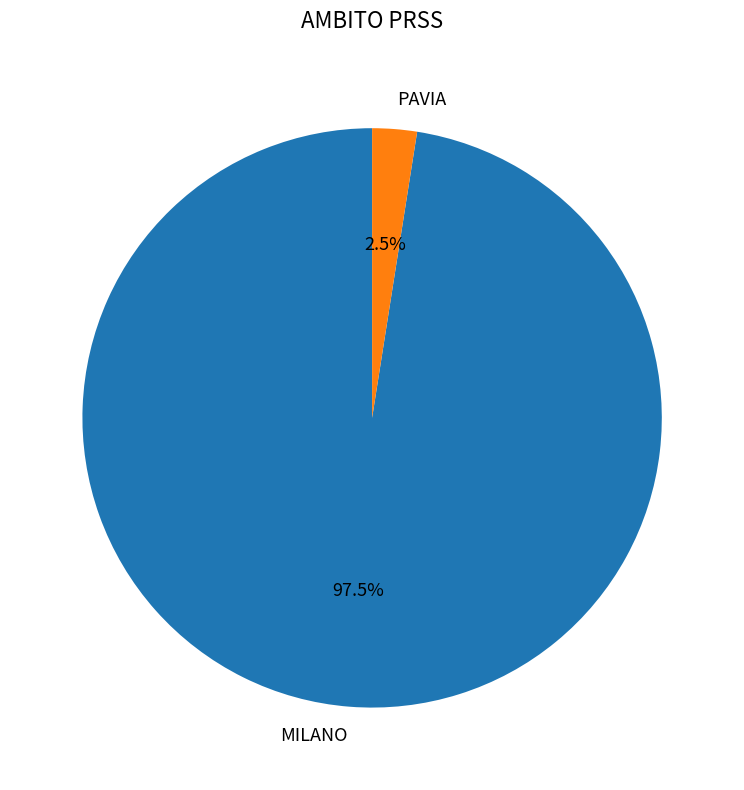

Rank the categories by value from lowest to highest.

PAVIA, MILANO